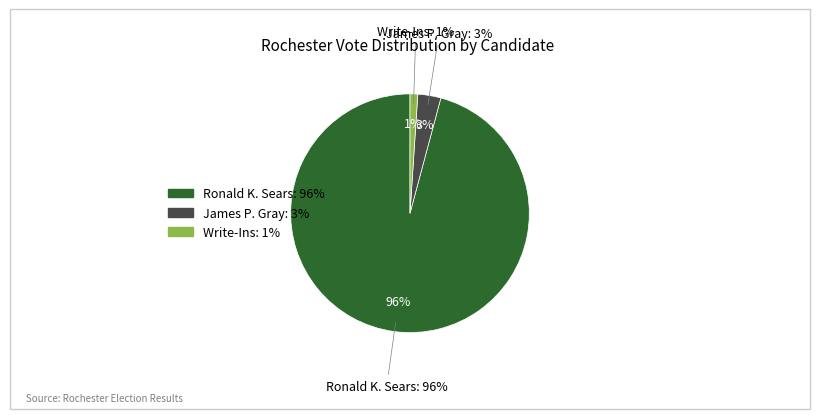

Do James P. Gray and Write-Ins together represent more than half of the pie?

No